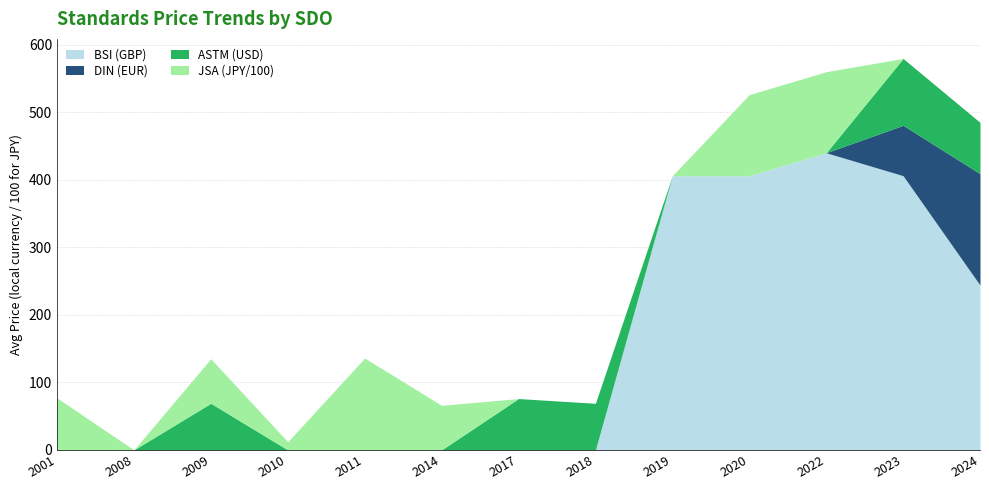

True or false: BSI (GBP) has a value of 440.0 at 2022.

True